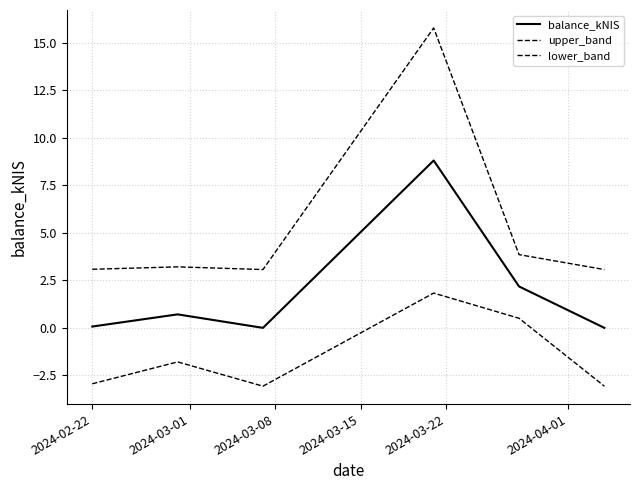

Is this an area chart (filled region under the line)?

No